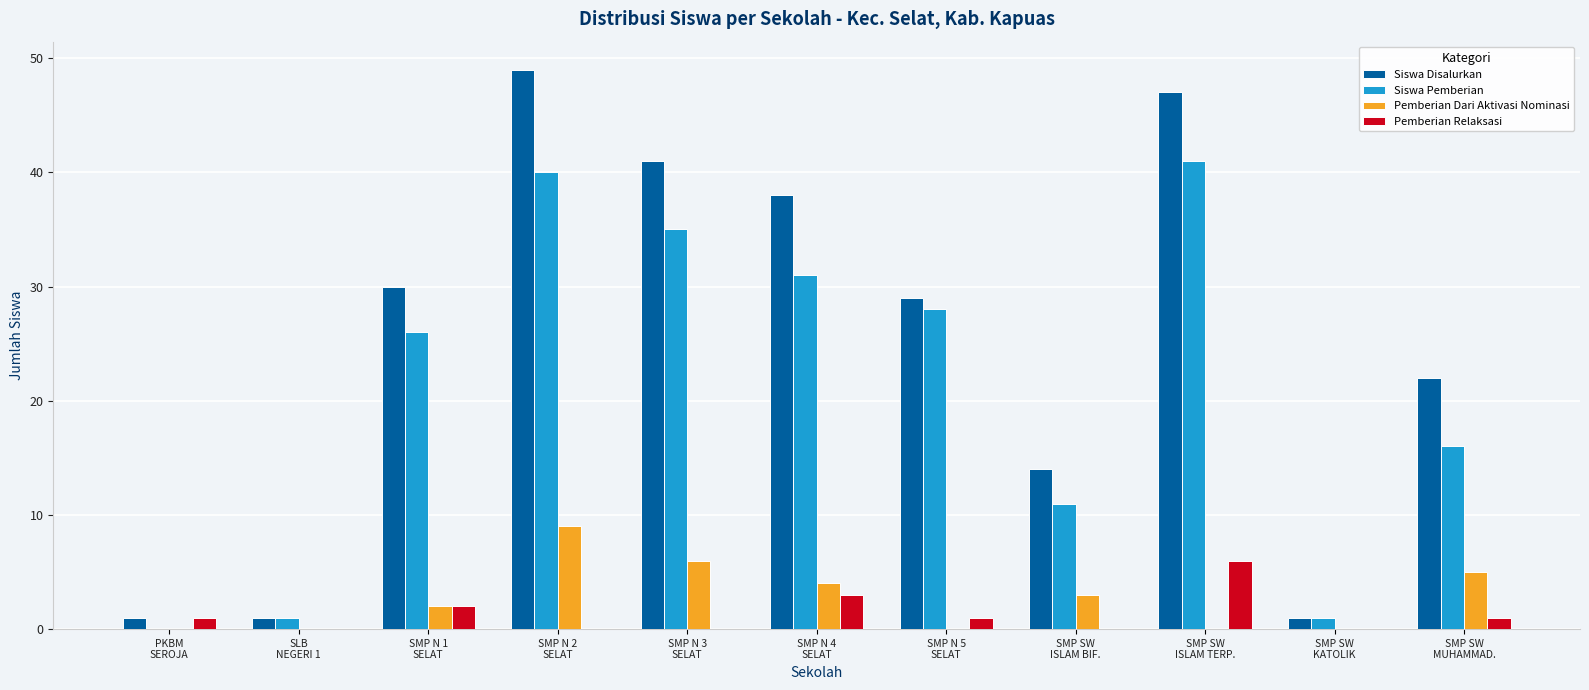

Count the number of categories in the chart.

11